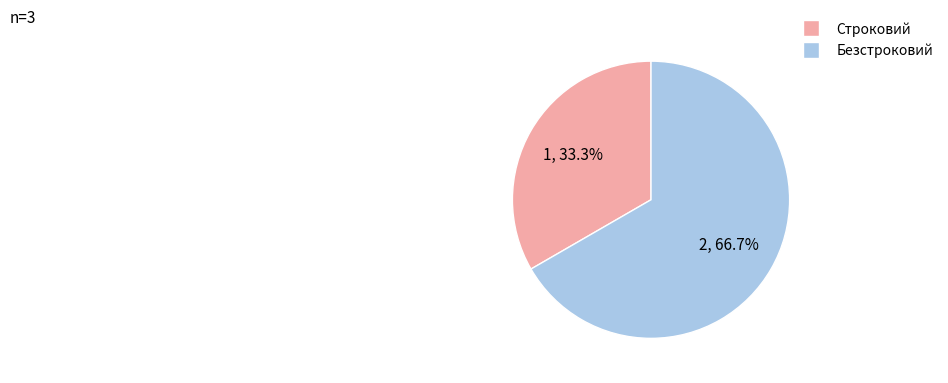

How many slices are in this pie chart?

2